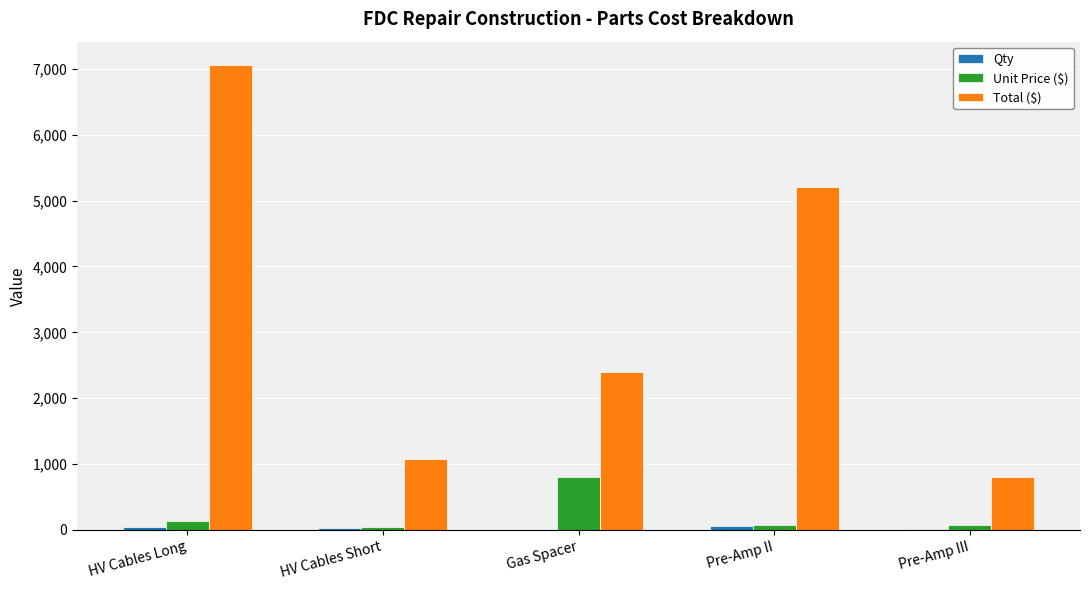

What is the maximum value for Total ($)?

7060.0